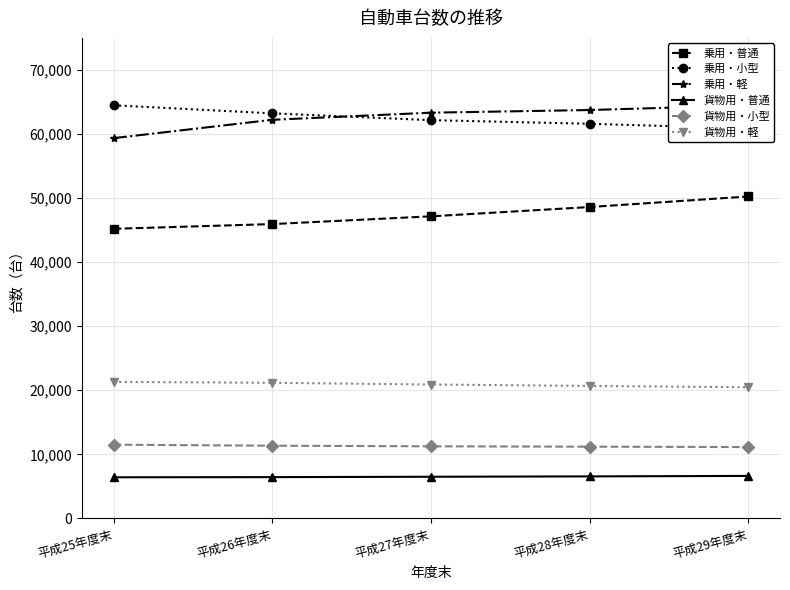

True or false: 乗用・普通 has more than 2 interior local peaks.

False